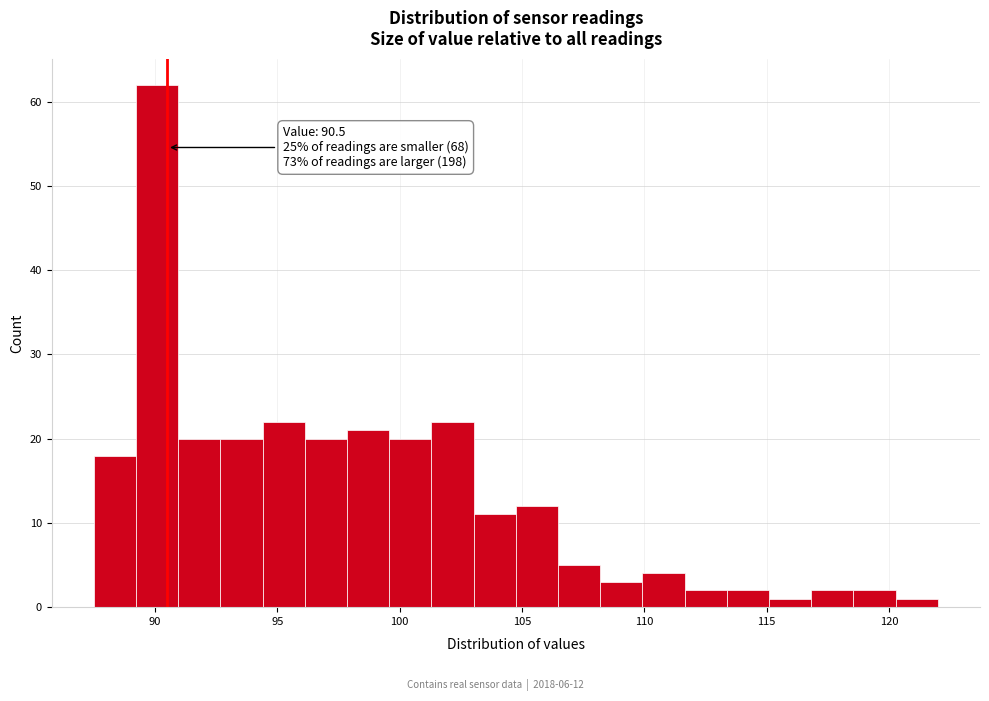

Around what value on the x-axis is the tallest bar? Give the approximate position of its centre, as read against the axis.

90.0